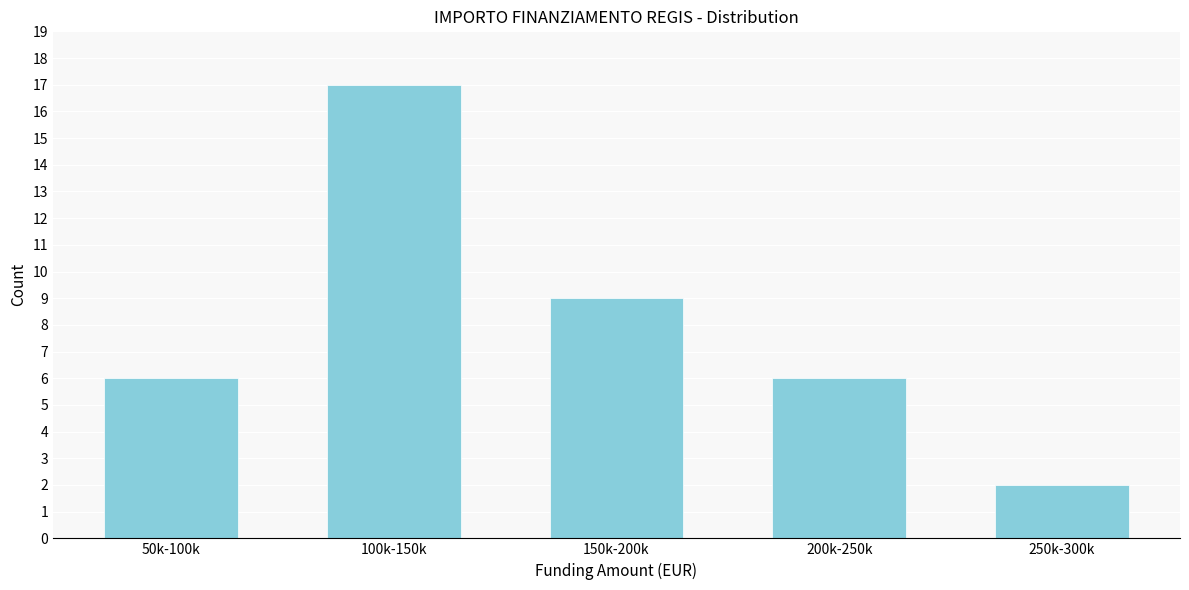

Reading left to right, transcribe all the data shown in this chart.

6	17	9	6	2